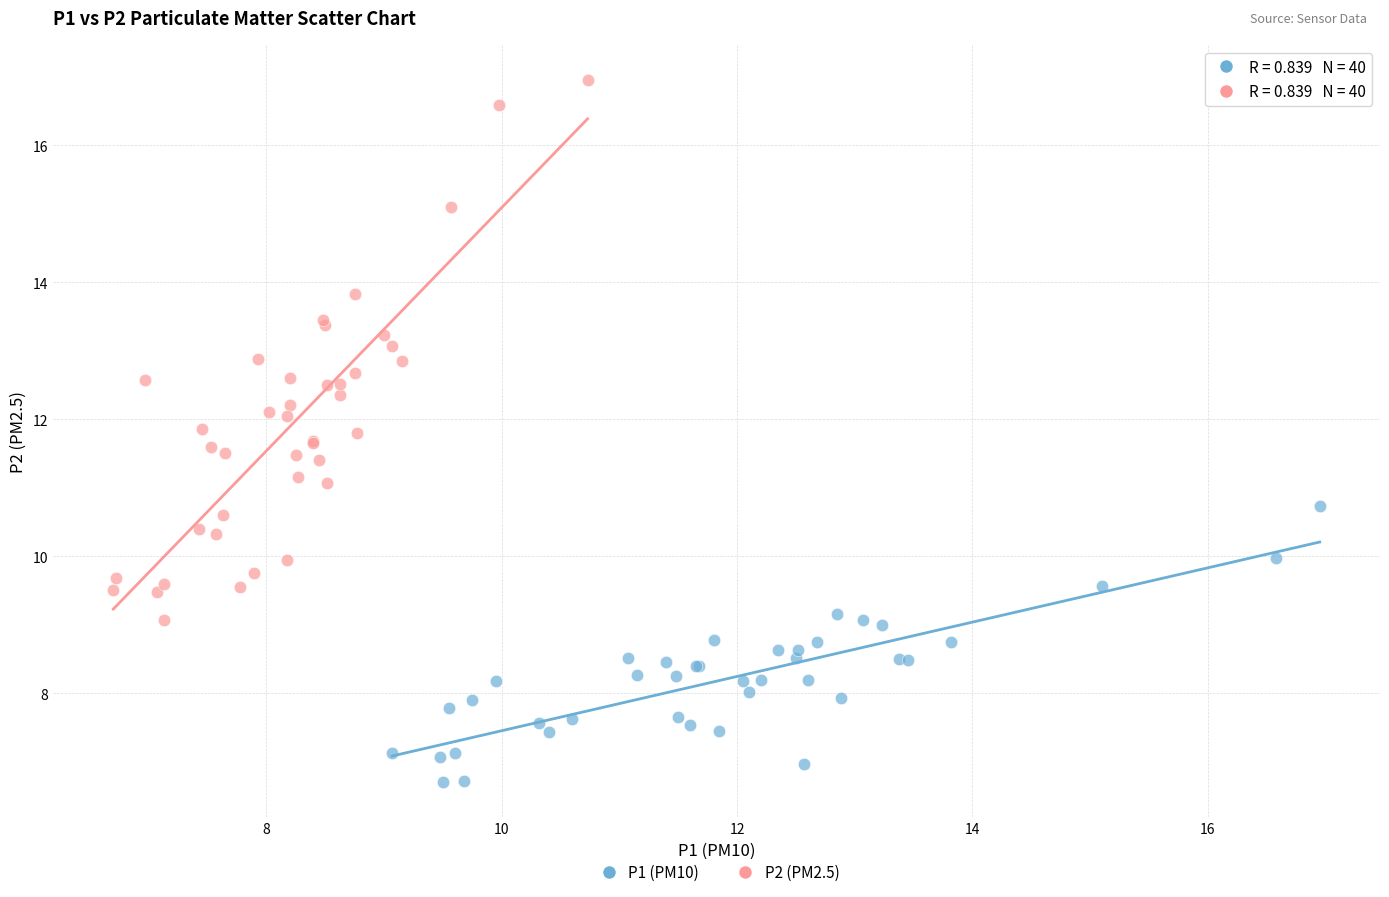

What are all the series names shown in the legend?

P1 (PM10), P2 (PM2.5)